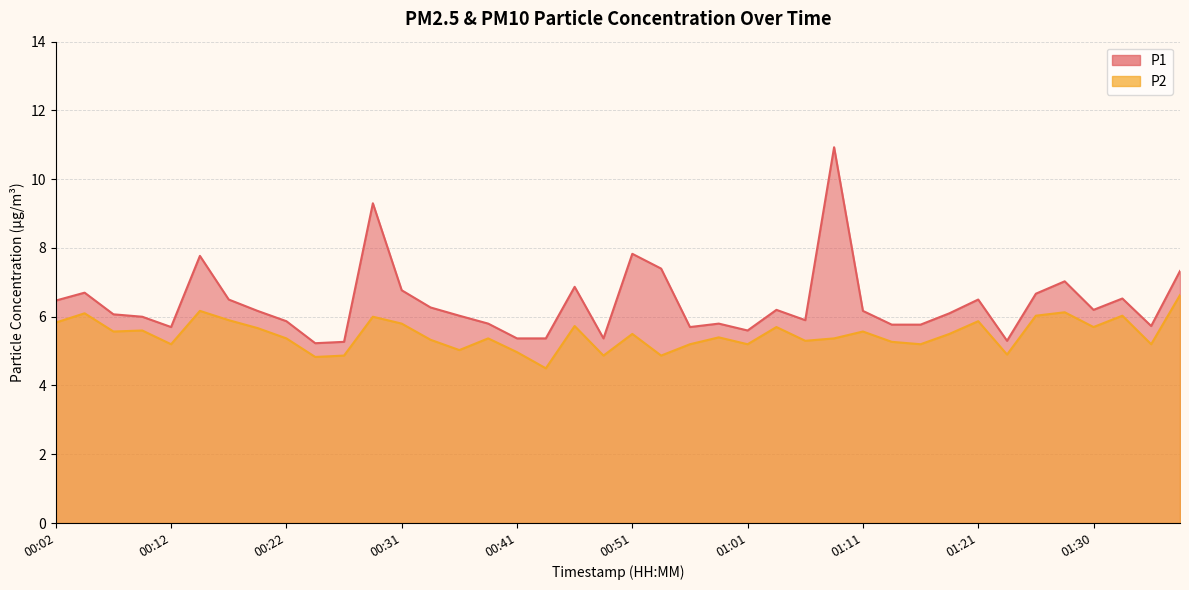

Read the P1 value at 00:39.

5.8